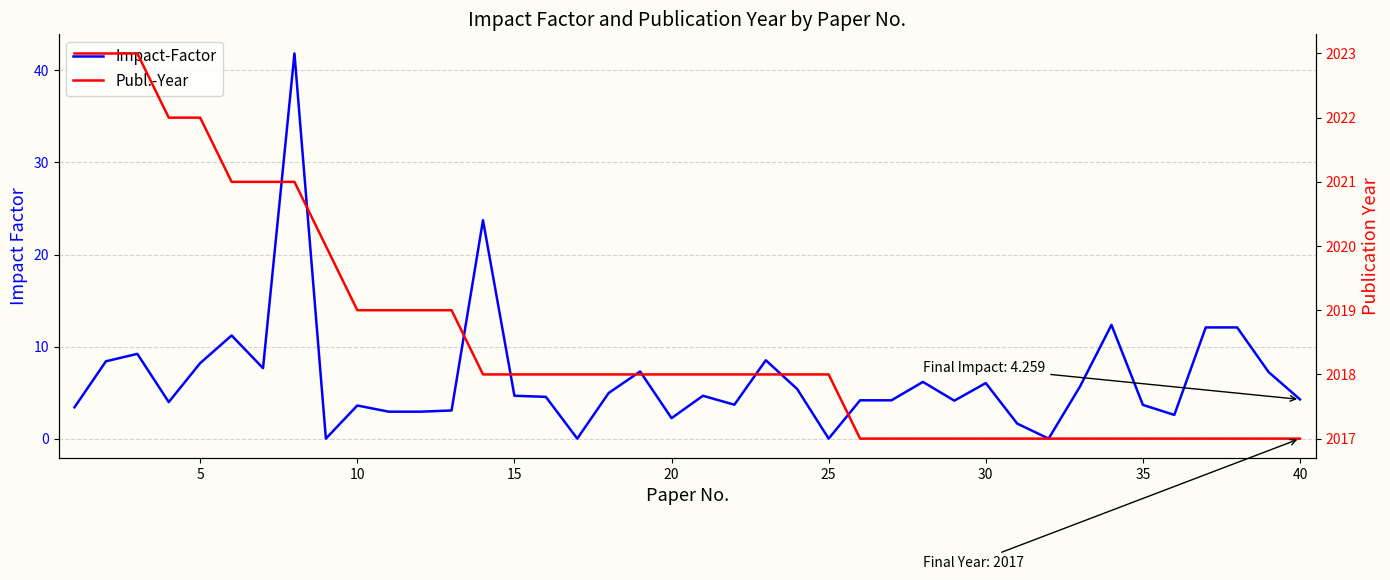

How many data points does each series have?

40